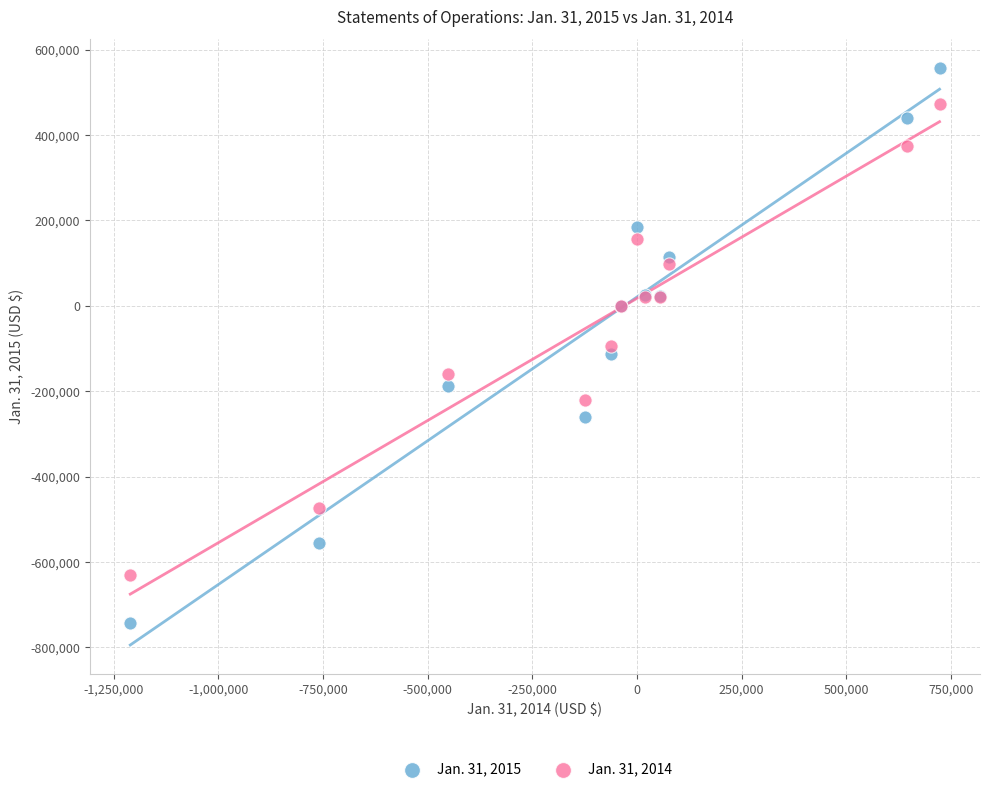

Which series has the widest spread of Y values?

Jan. 31, 2015